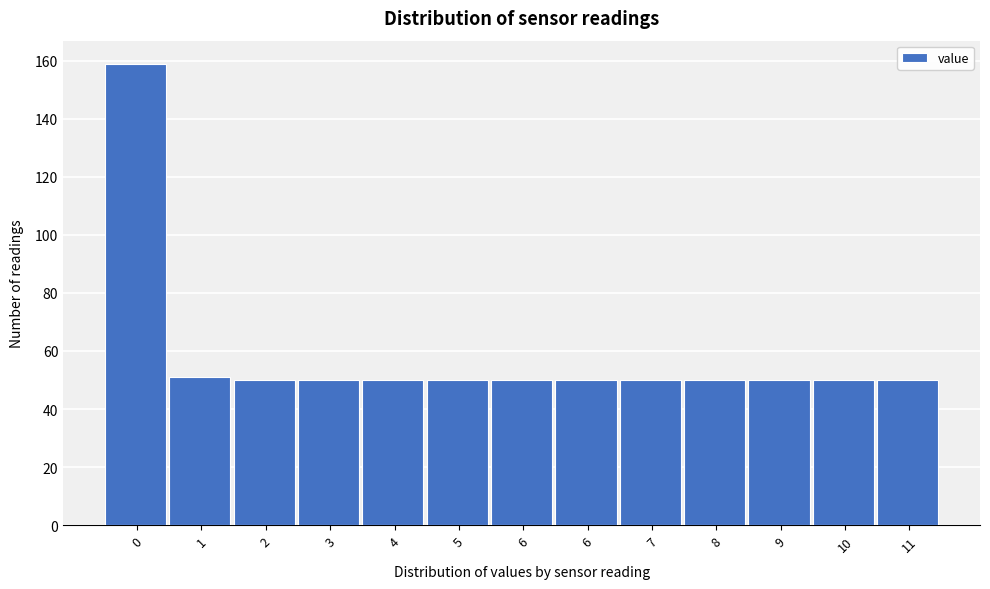

How many bars are there in total?

13